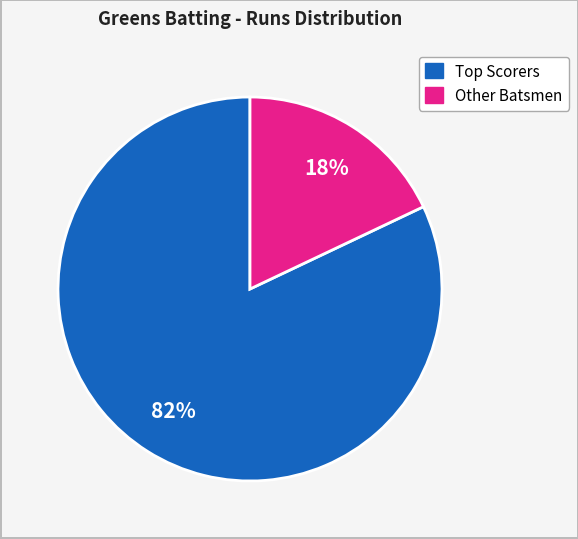

How many slices are in this pie chart?

2